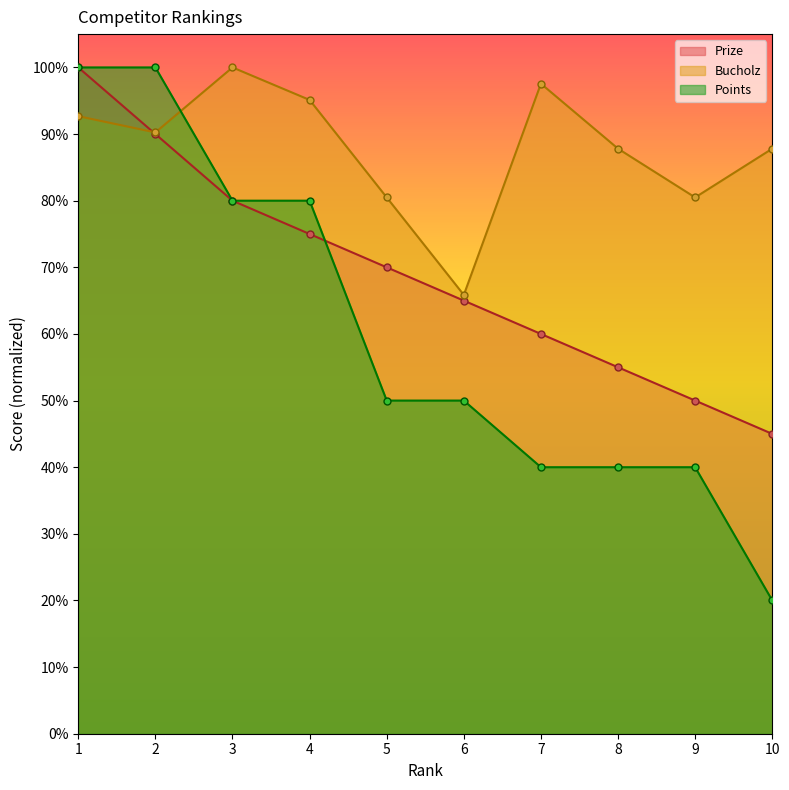

How many values in the Prize series are below 70?

5